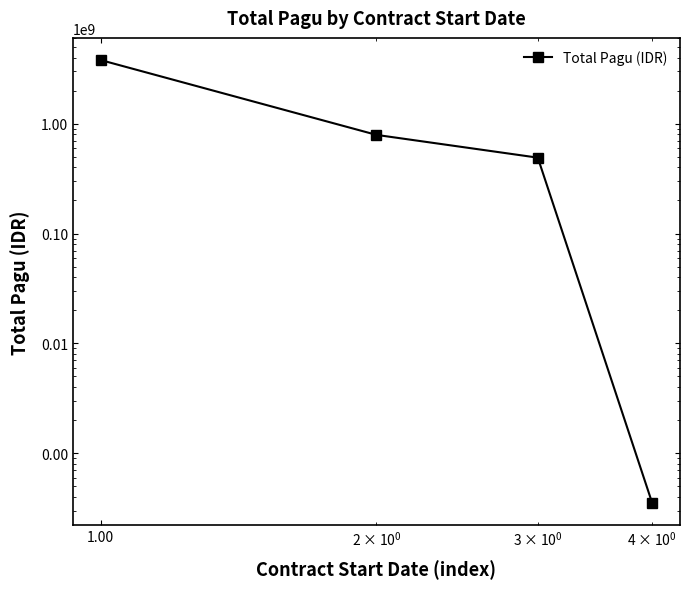

Reading left to right, what are all the values shown in this chart?

3798441913	791110500	490755000	350000